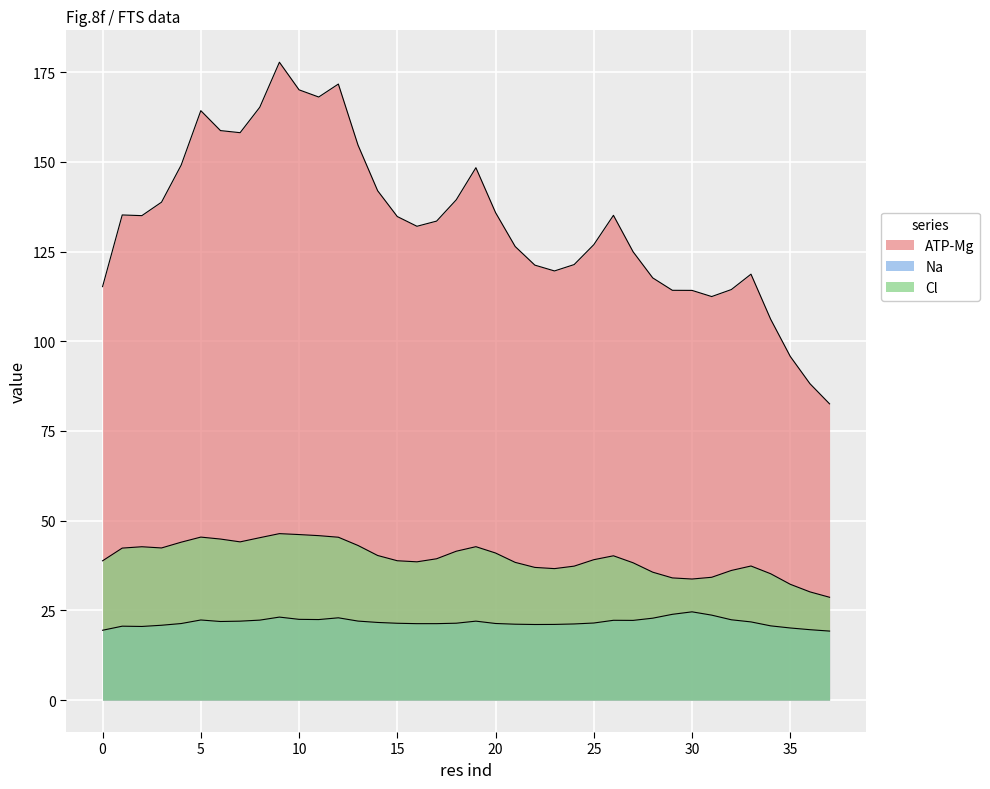

What are all the series names shown in the legend?

ATP-Mg, Na, Cl